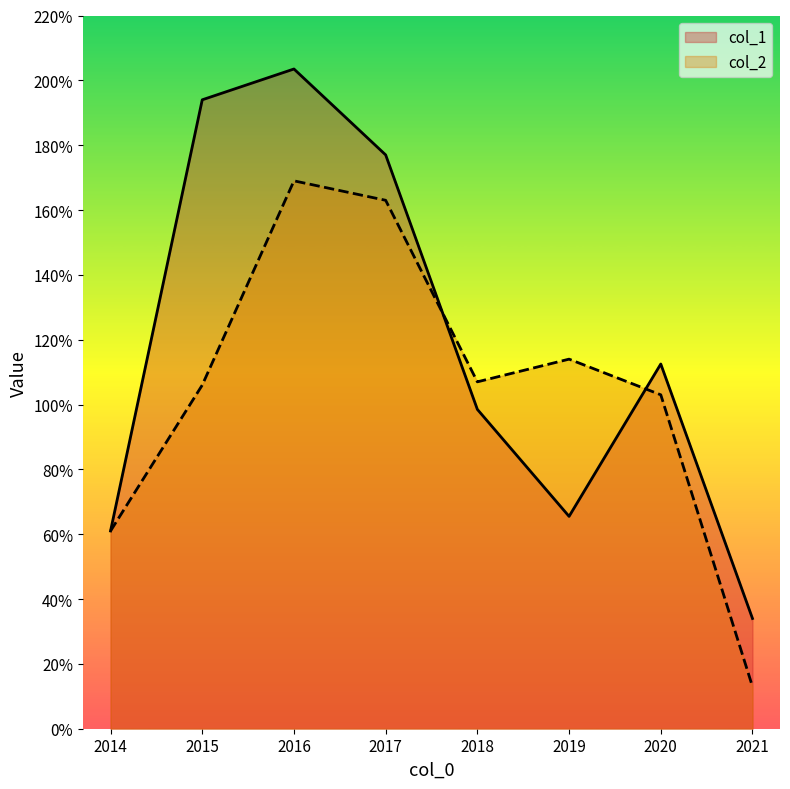

What is the average value of the col_1 series?

118.2